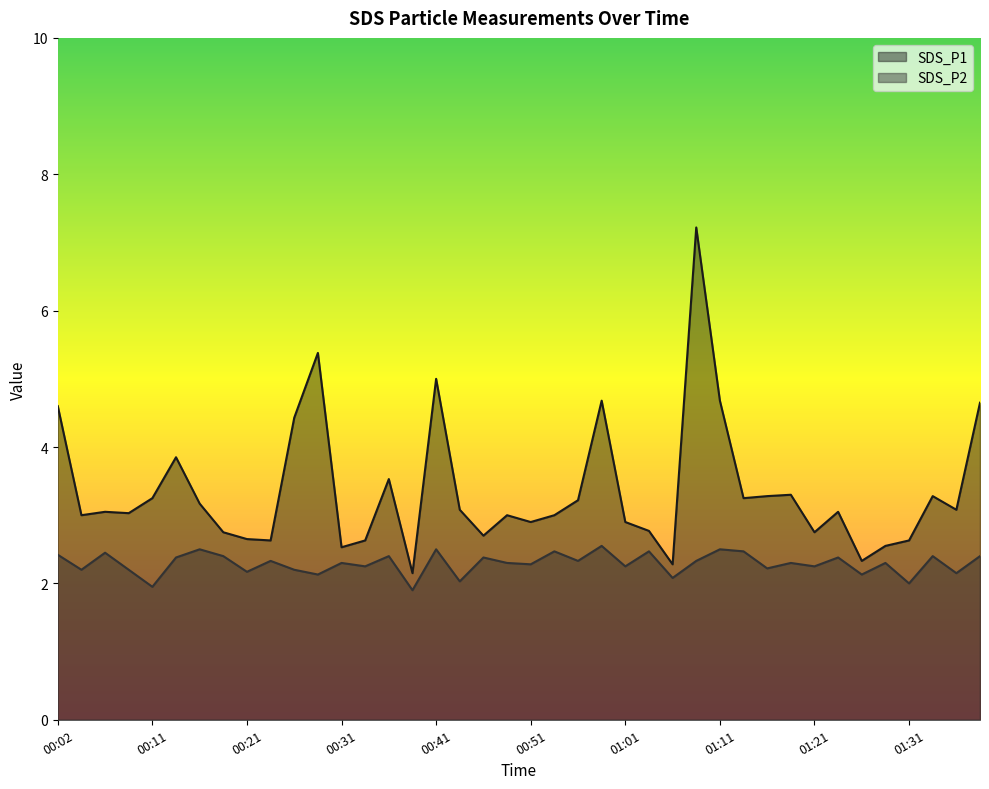

The value of SDS_P1 at 00:24 is 2.6. True or false?

True